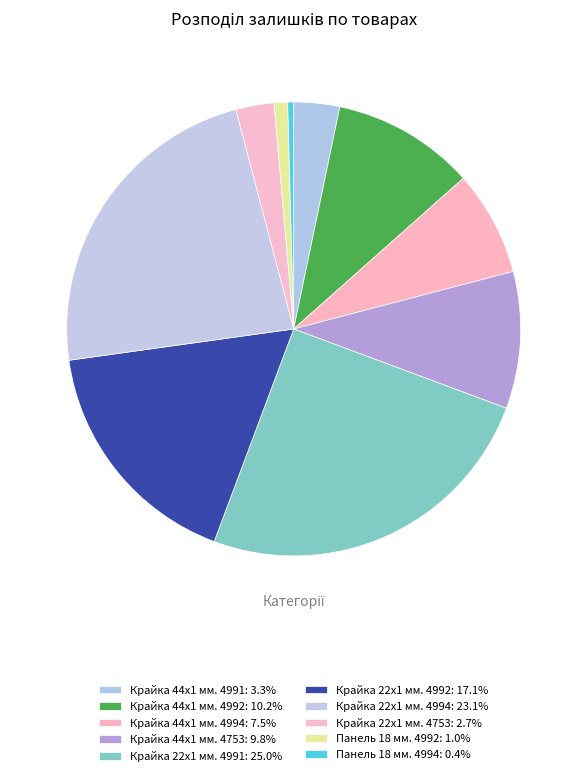

Which category has the biggest portion of the pie?

Крайка 22x1 мм. 4991